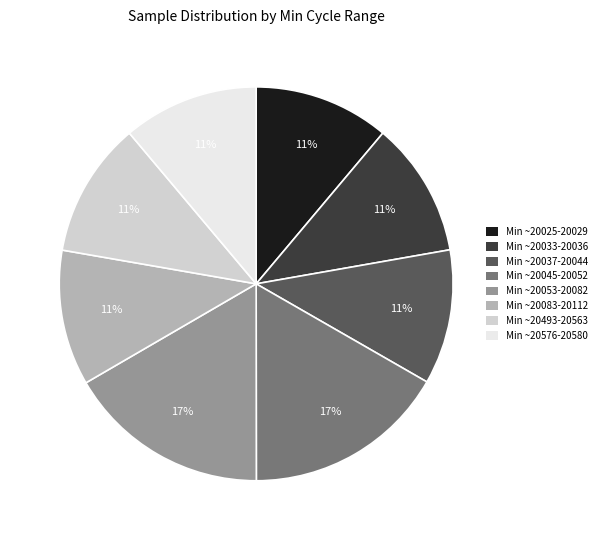

To the nearest percent, what percentage of the pie is Min ~20053-20082?

17%